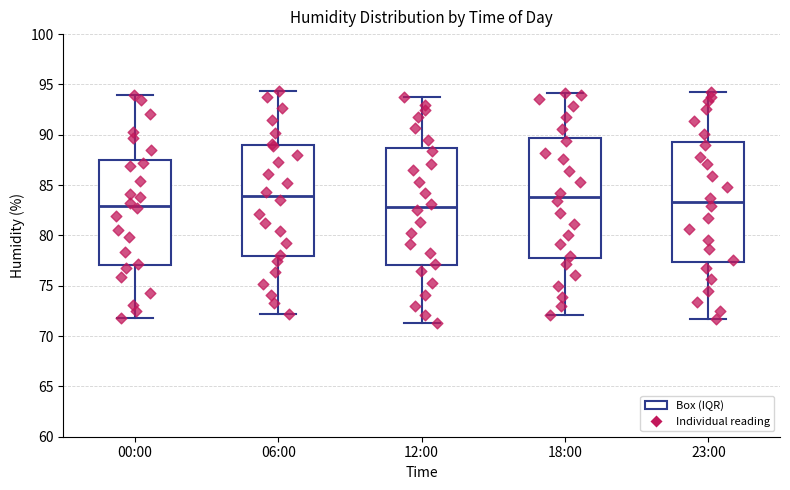

Where is the lower edge of the box for 06:00 on the y-axis? The values are not printed on the chart, so give them approximately, as read against the axis.

78.0